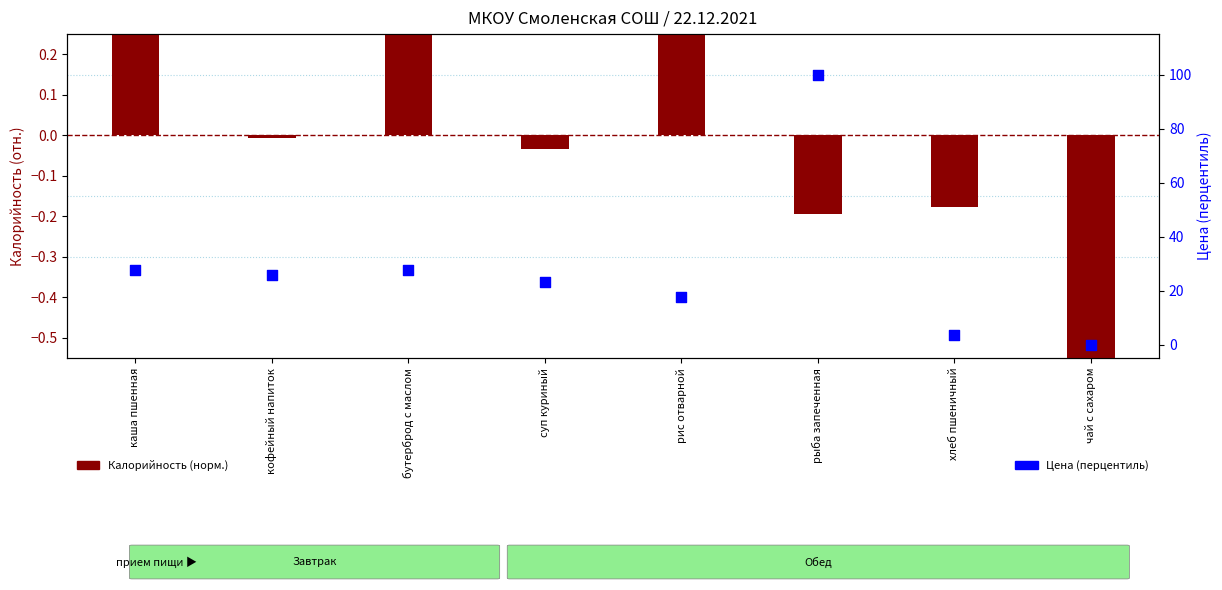

At how many categories does at least one series exceed 8?

6